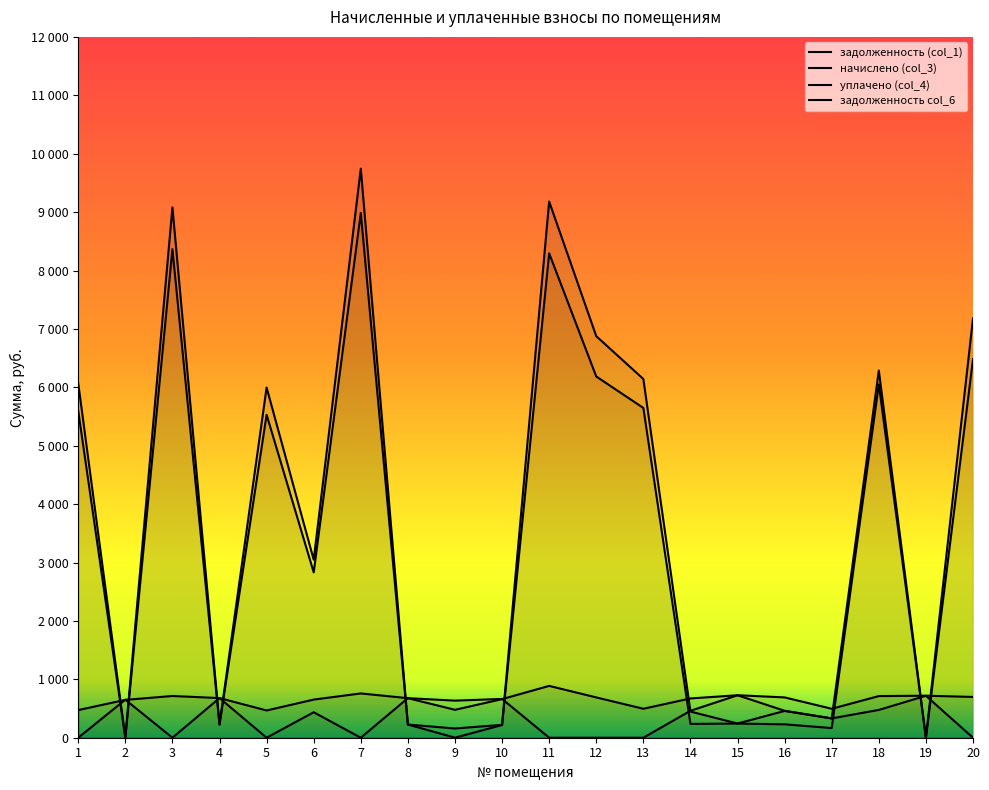

List the labels in order of задолженность (col_1) value, largest first.

7, 3, 11, 20, 12, 18, 13, 1, 5, 6, 15, 14, 16, 4, 8, 10, 17, 9, 2, 19